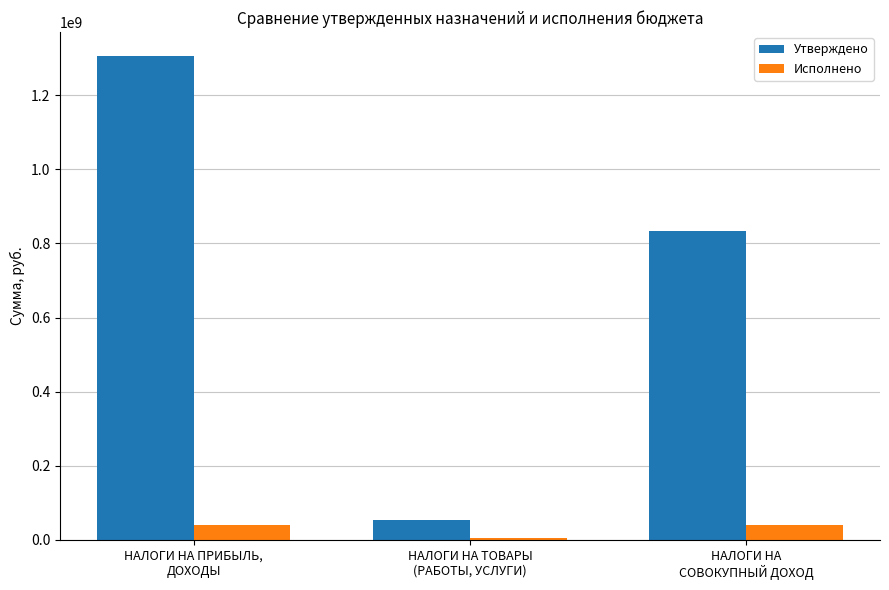

Which category has the highest value in the Утверждено series?

НАЛОГИ НА ПРИБЫЛЬ,
ДОХОДЫ